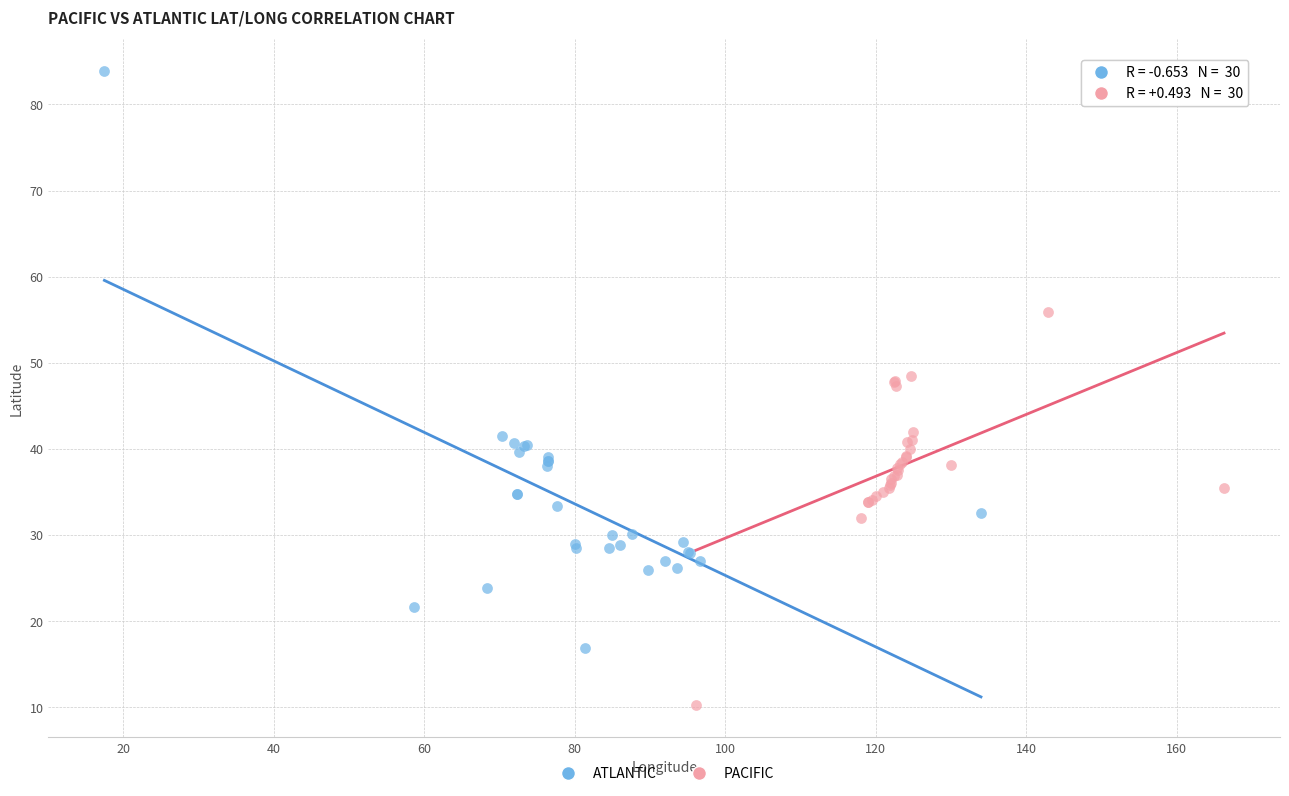

Which series contains the lowest Y value?

PACIFIC